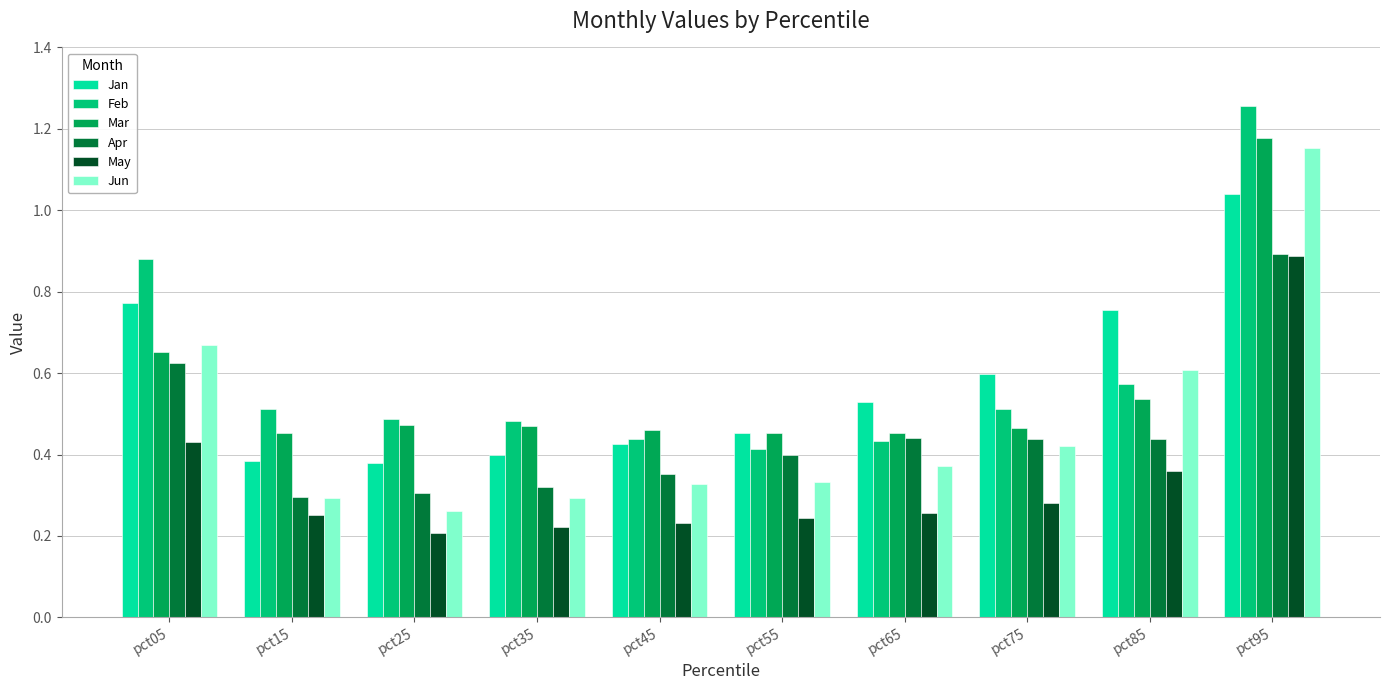

Which category has the highest value in the May series?

pct95